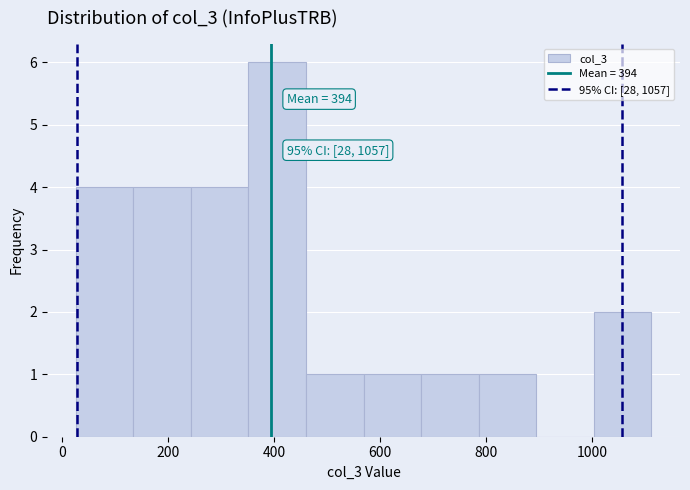

Over which range of the x-axis is the bar tallest?

360 to 460